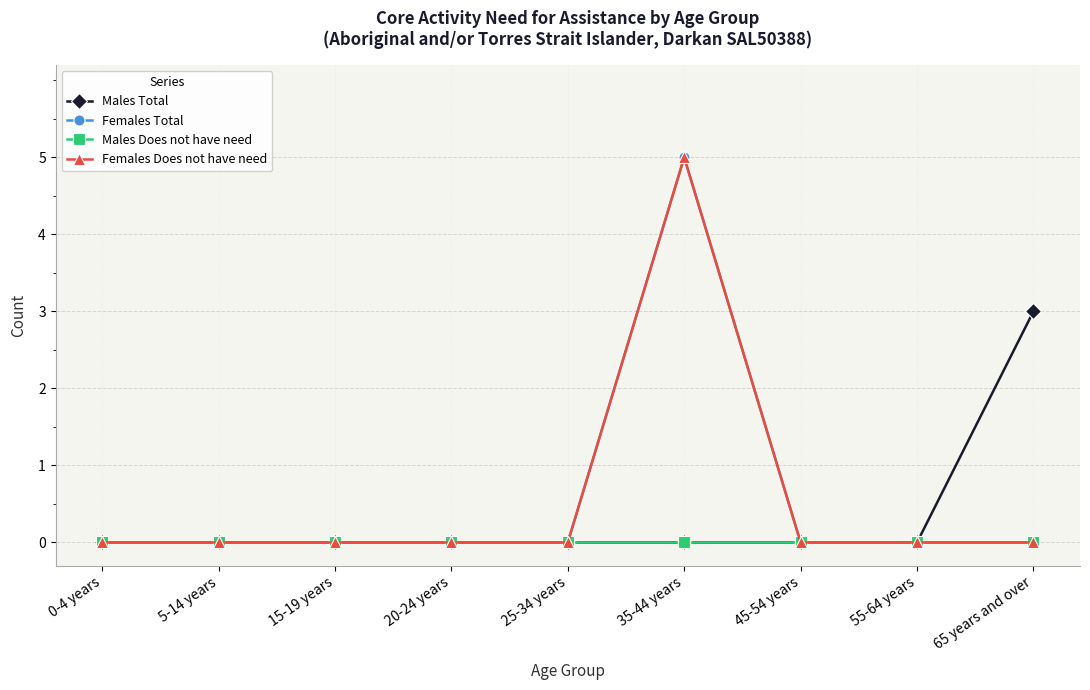

Rank the series by their maximum value, from highest to lowest.

Females Total, Females Does not have need, Males Total, Males Does not have need